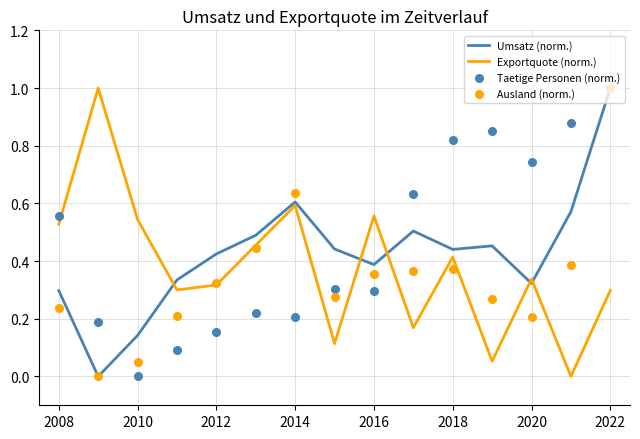

Which series has the largest Y range (max minus min)?

Umsatz (norm.)